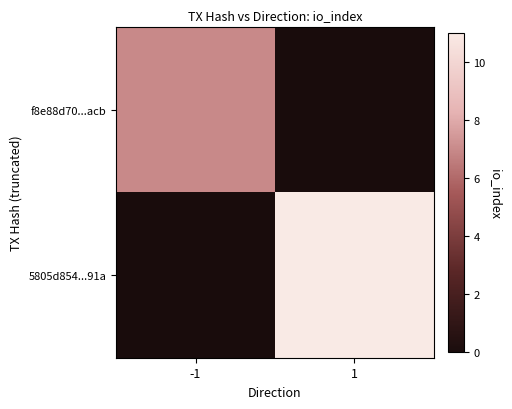

How many 5805d854...91a values are between 0 and 11?

2